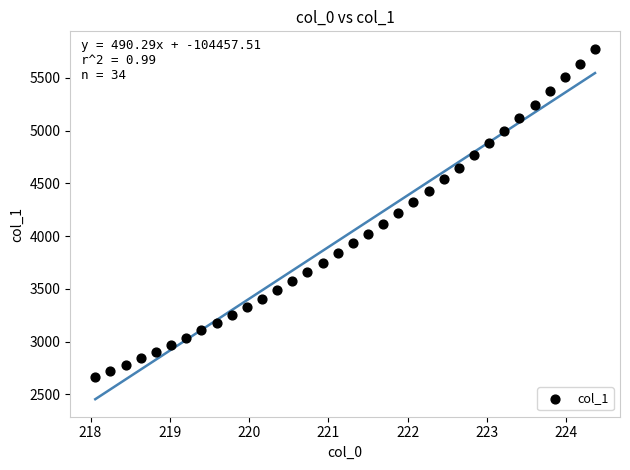

What is the range of X values (max minus min)?

6.3